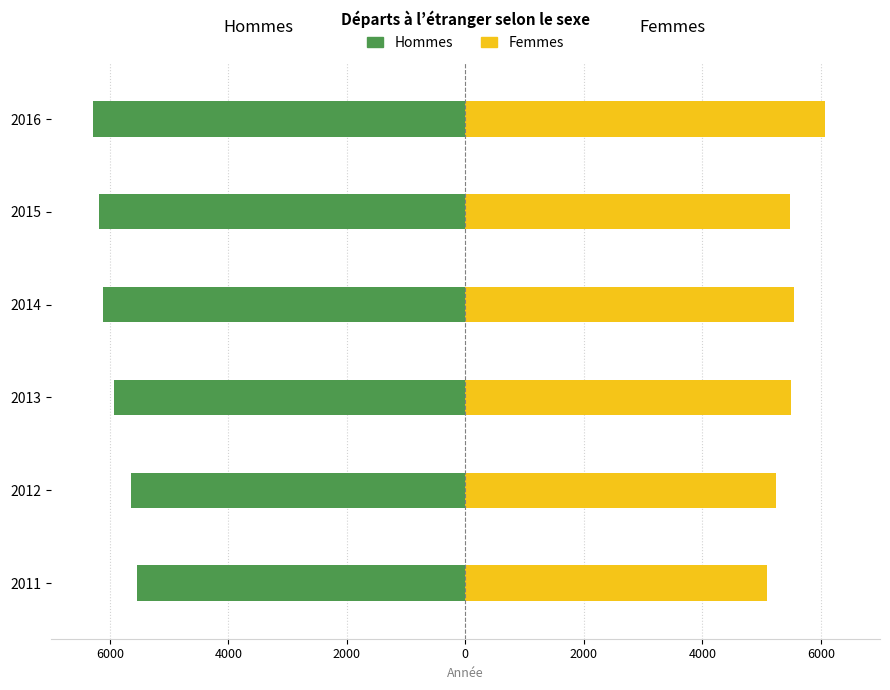

Reading left to right, what are all the values shown in this chart?

Hommes: -5538	-5646	-5925	-6115	-6179	-6283
Femmes: 5088	5236	5490	5545	5489	6076